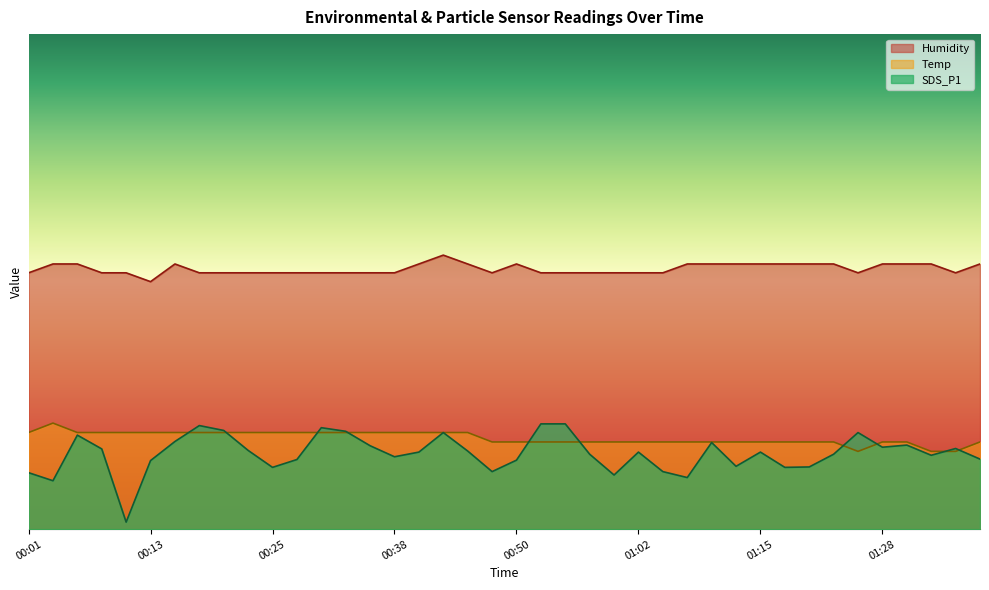

Rank the categories by SDS_P1 value from lowest to highest.

00:10, 00:03, 01:08, 01:00, 00:01, 00:48, 01:05, 00:25, 01:17, 01:20, 01:12, 00:13, 00:50, 00:28, 01:37, 00:38, 01:32, 00:57, 01:23, 00:40, 01:02, 01:15, 00:45, 00:23, 00:08, 01:35, 01:28, 00:35, 01:30, 01:10, 00:15, 00:06, 00:43, 01:25, 00:33, 00:20, 00:30, 00:18, 00:52, 00:55